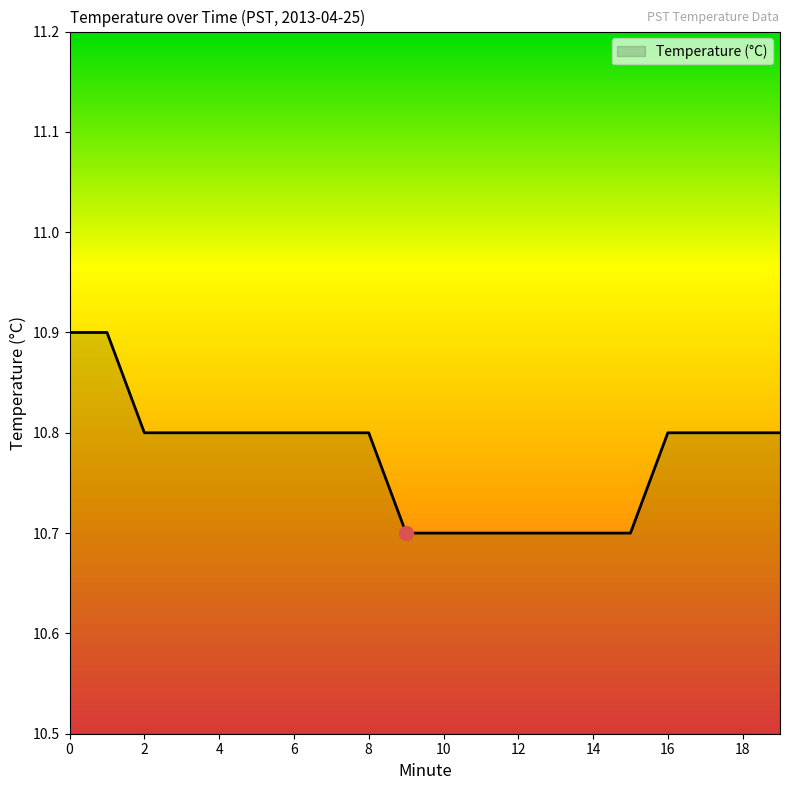

What is the minimum value shown in the chart?

10.7